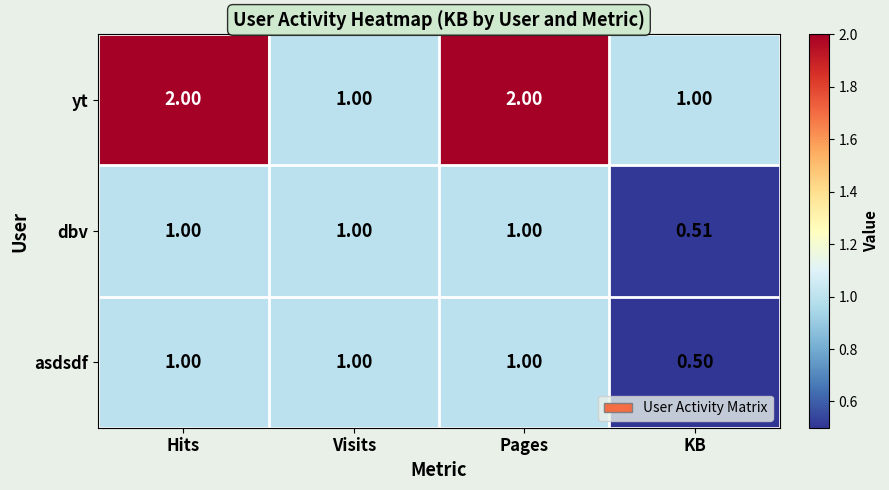

Which series has the largest total across all categories?

yt